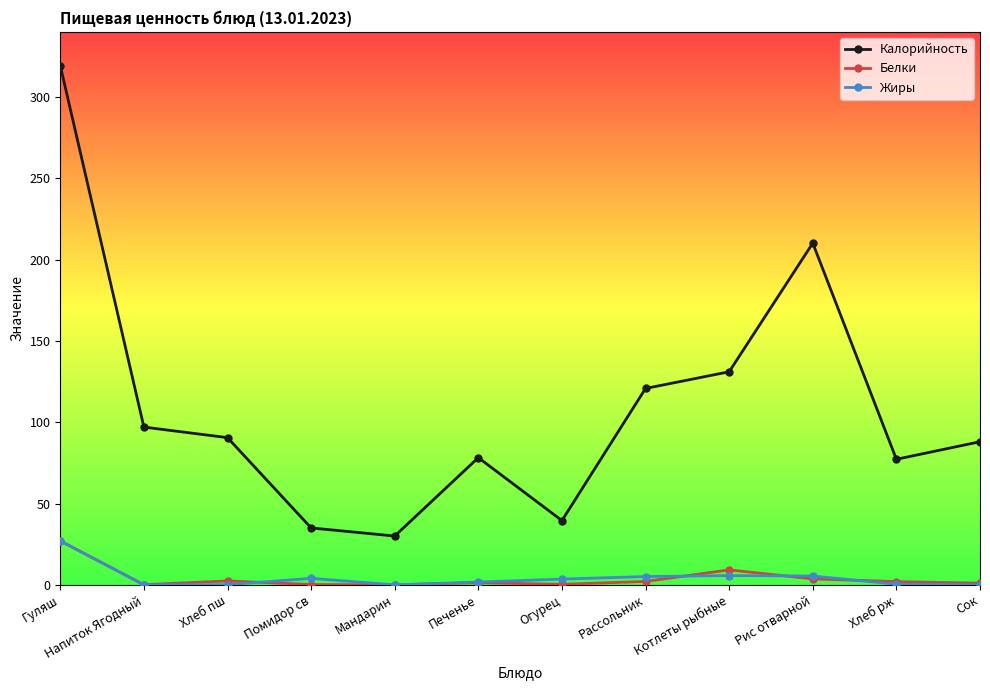

How many data points in Жиры are above 3?

6